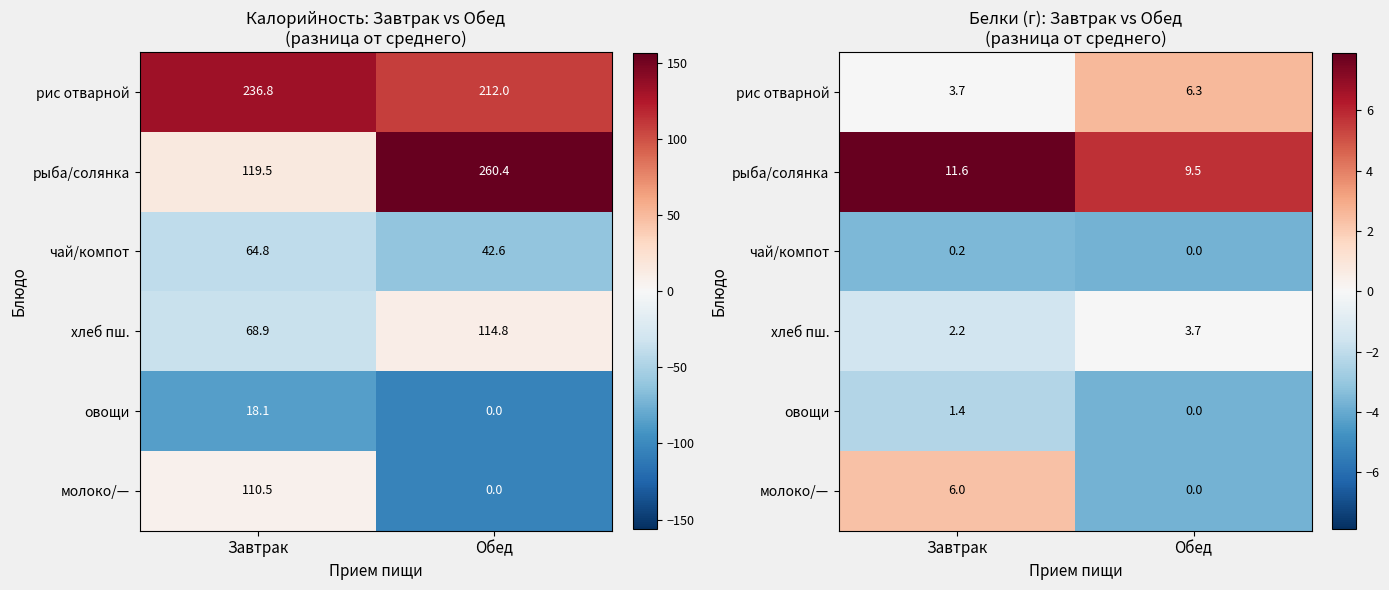

At which label is хлеб пш. closest to 0?

Обед